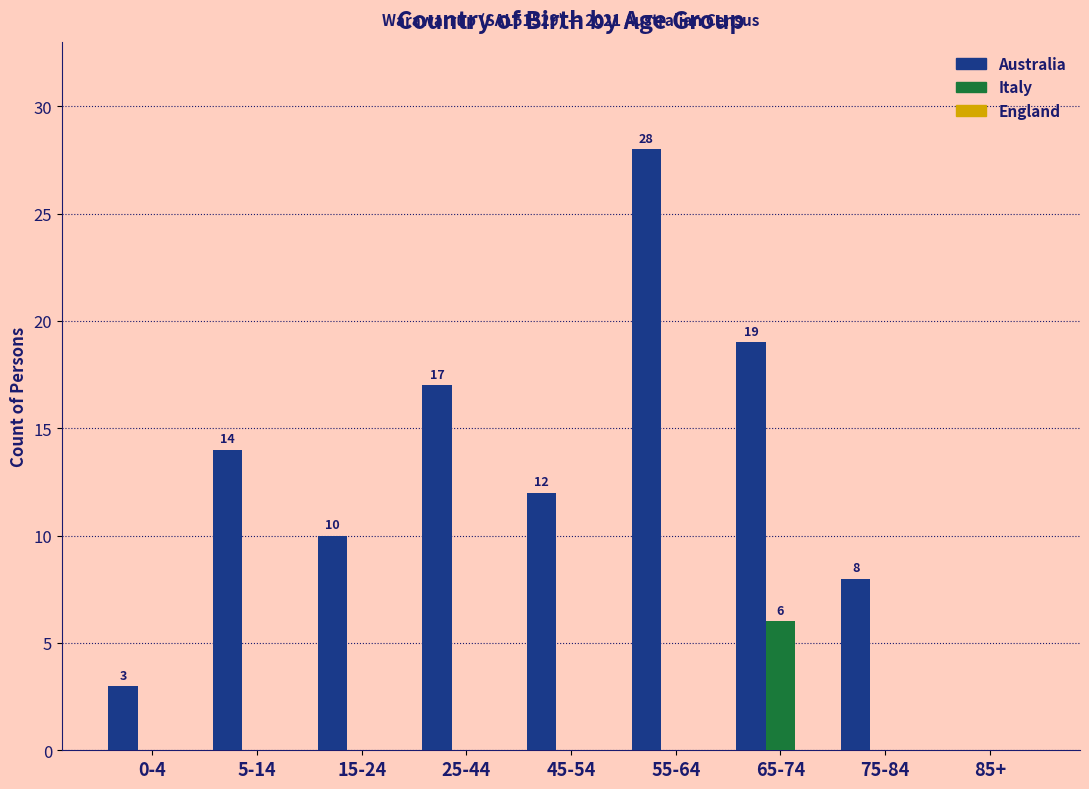

Read the Australia value at 15-24.

10